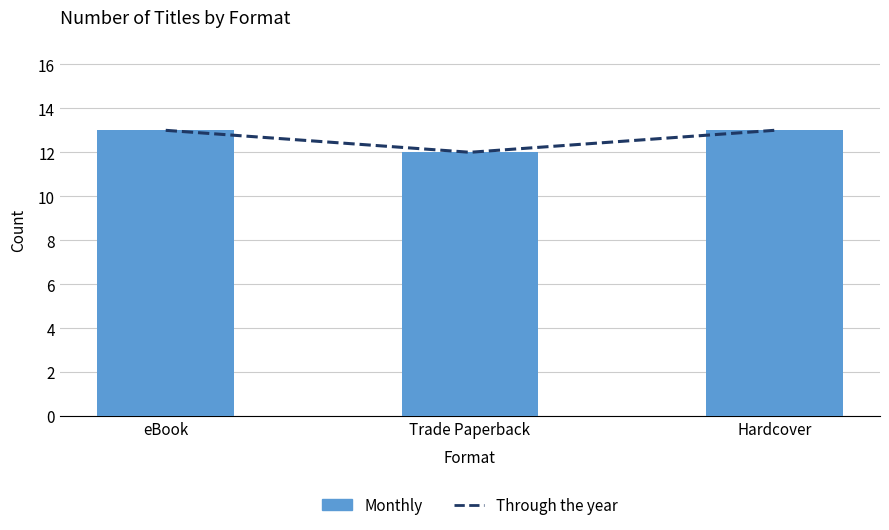

Which series has the largest range (max minus min)?

Through the year